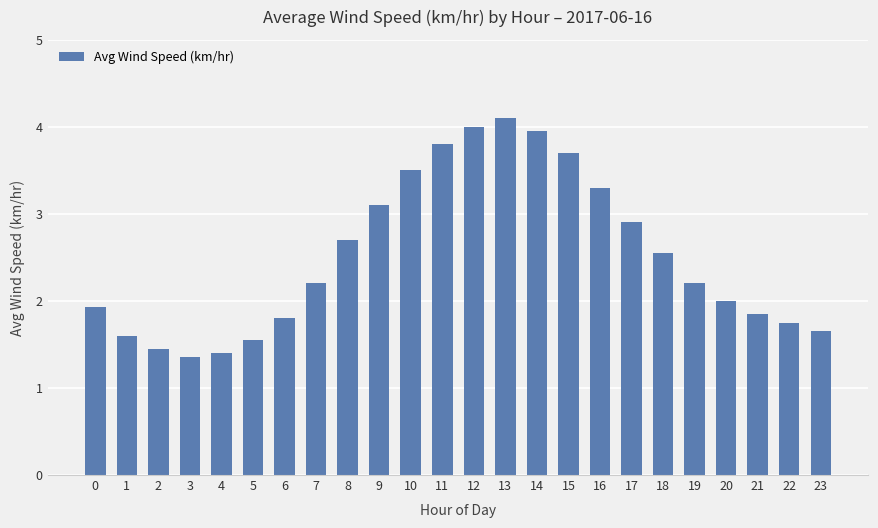

Count the number of categories in the chart.

24